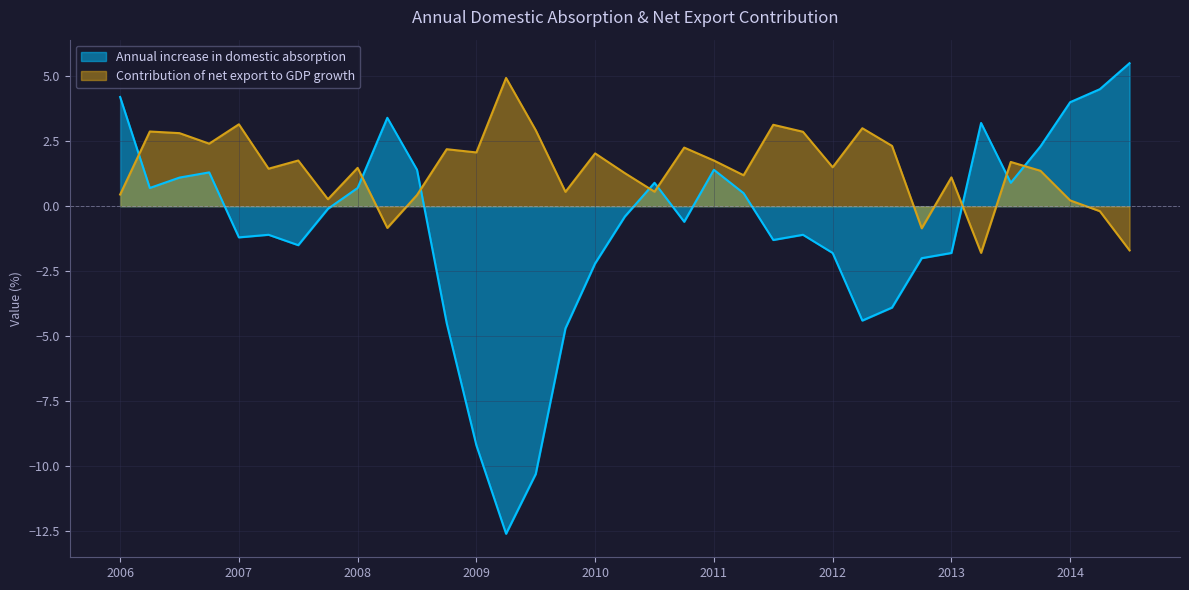

After their last crossing, which series has the higher values: Annual increase in domestic absorption or Contribution of net export to GDP growth?

Annual increase in domestic absorption